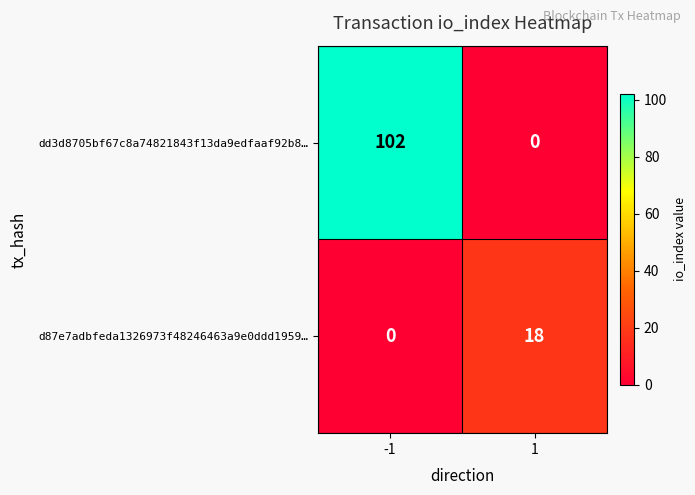

Reading left to right, extract all data points from this chart.

dd3d8705bf67c8a74821843f13da9edfaaf92b8…: 102	0
d87e7adbfeda1326973f48246463a9e0ddd1959…: 0	18